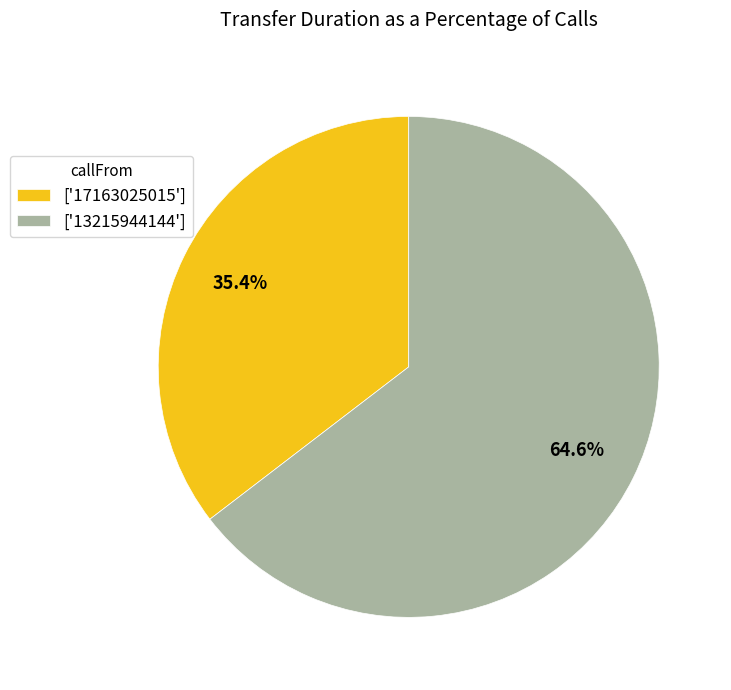

Which category has the biggest portion of the pie?

['13215944144']